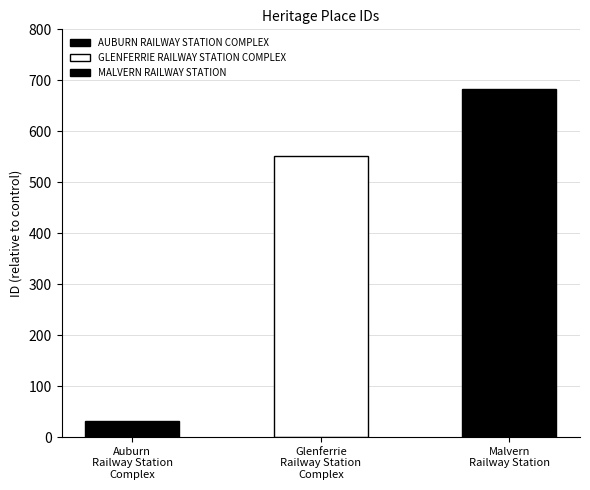

Read the value at MALVERN RAILWAY STATION, to the nearest 100.

700